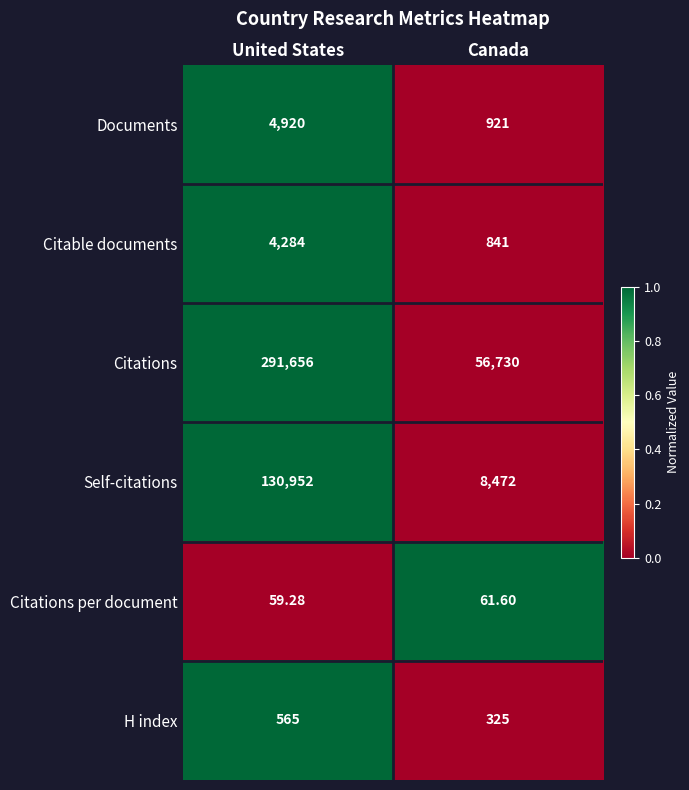

Count the number of data series in this chart.

6